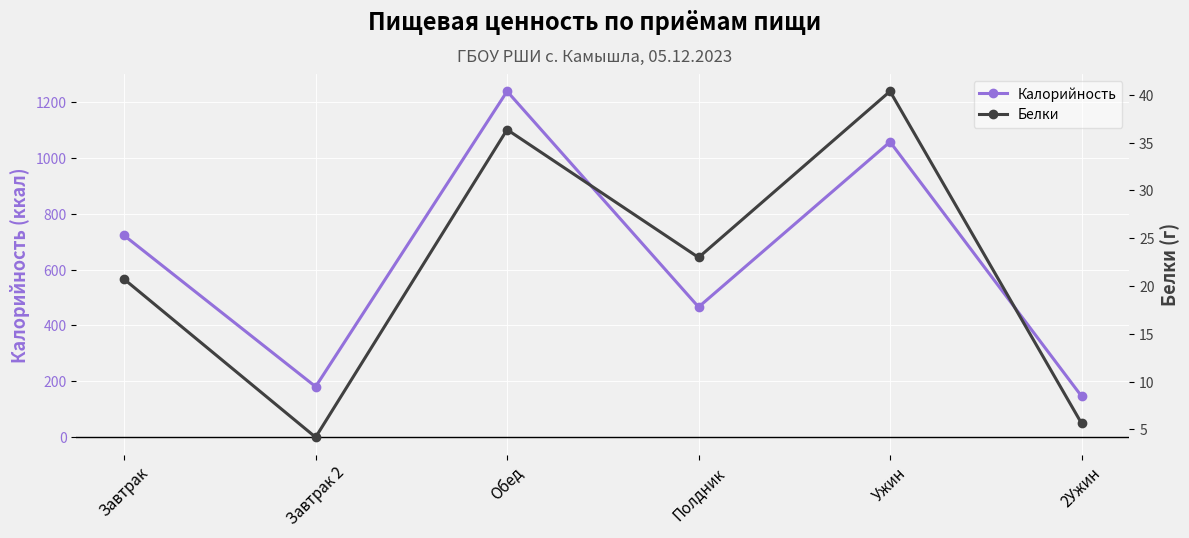

The value of Белки at Обед is 58.5. True or false?

False